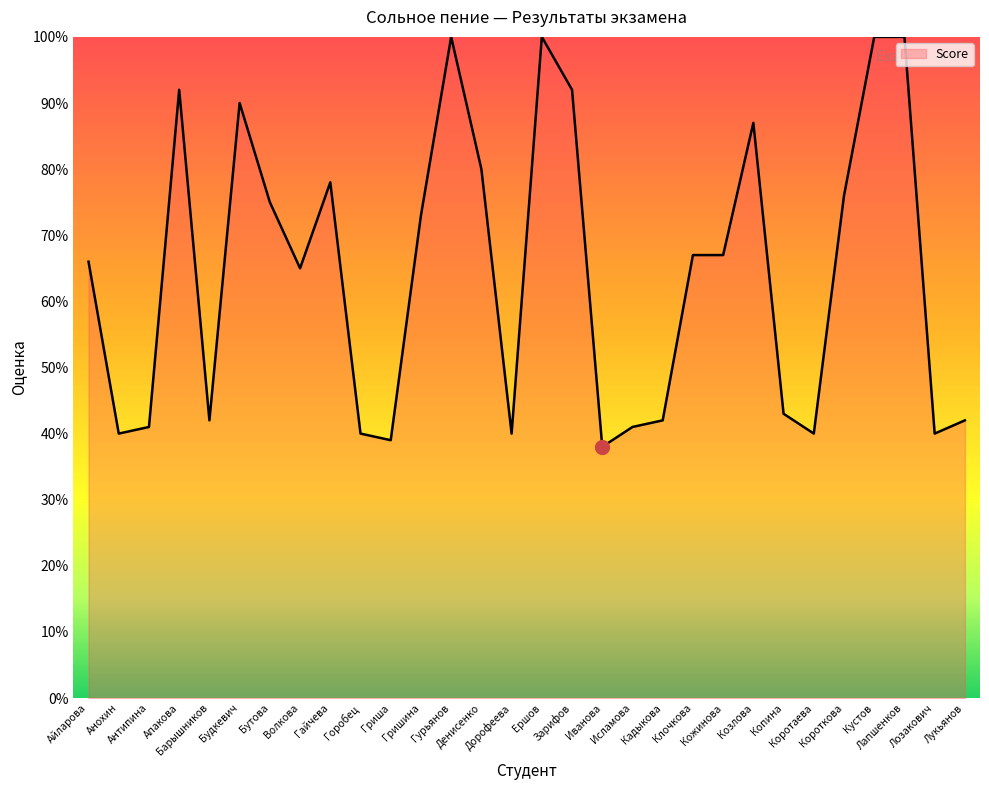

At which label does the data first exceed 67?

Апакова